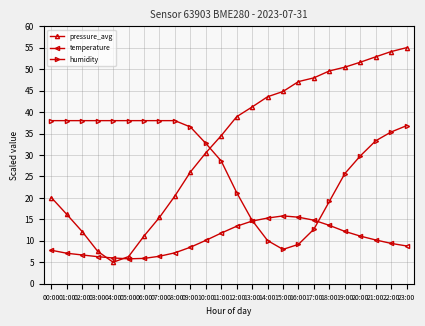

The pressure_avg series shows 43.6 at 14:00. True or false?

True